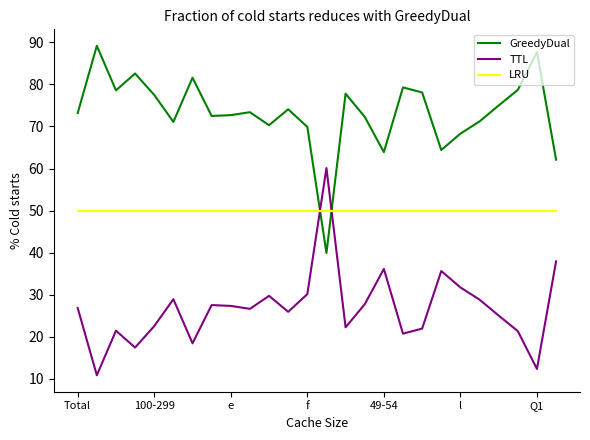

What is the maximum value for TTL?

60.1